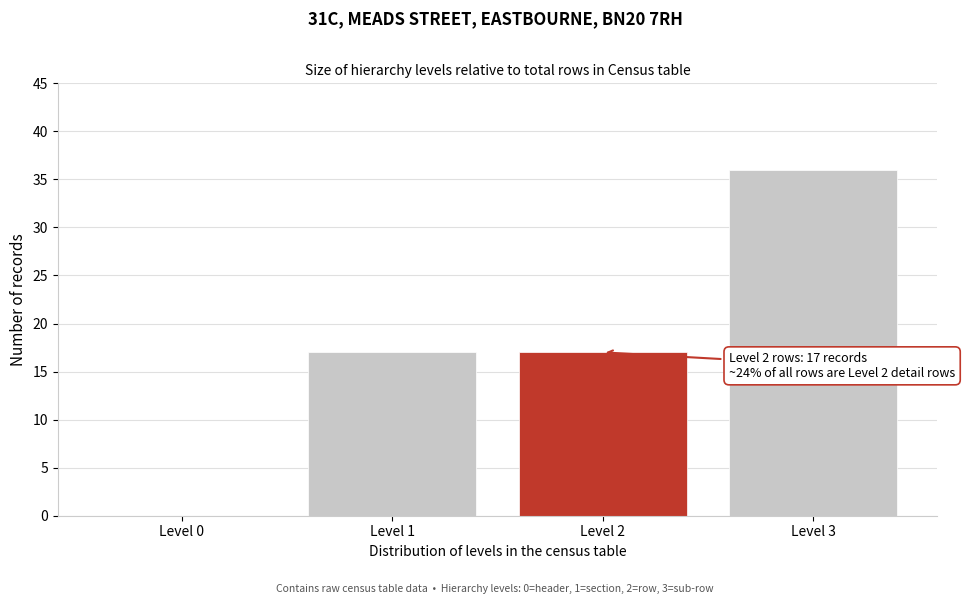

Which range on the x-axis has the tallest bar?

2.5 to 3.5